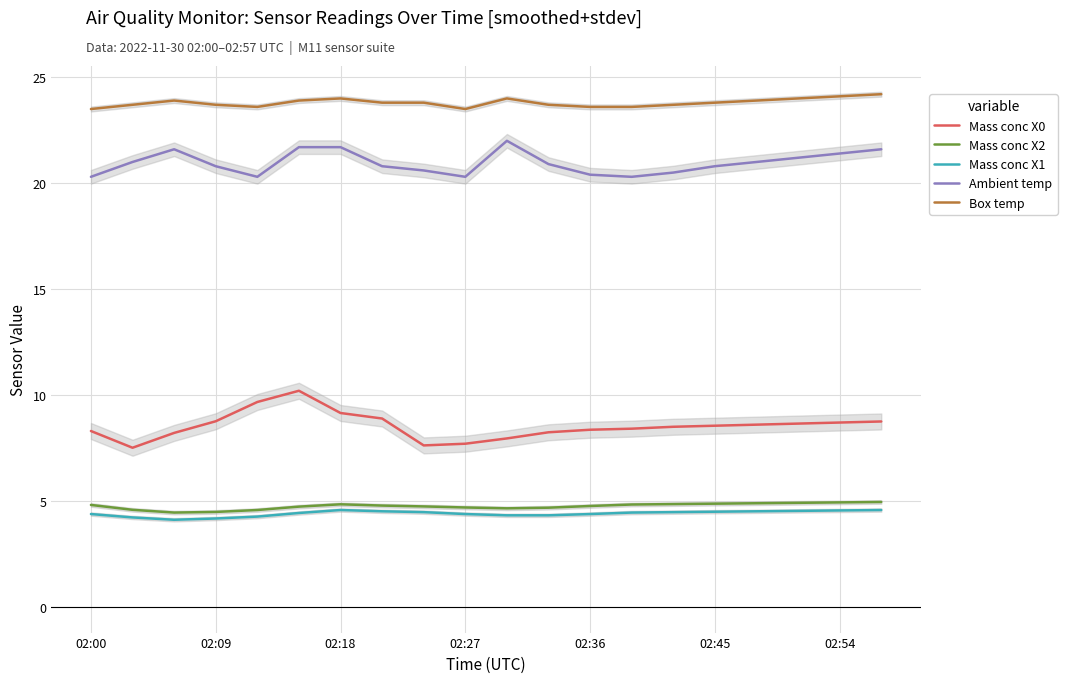

Which series has the largest total across all categories?

Box temp